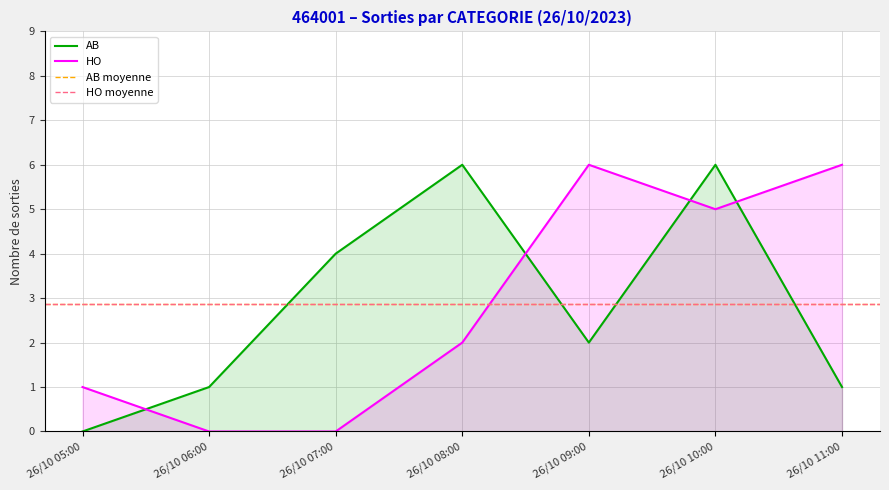

What is the difference between the maximum and second lowest values in the AB series?

5